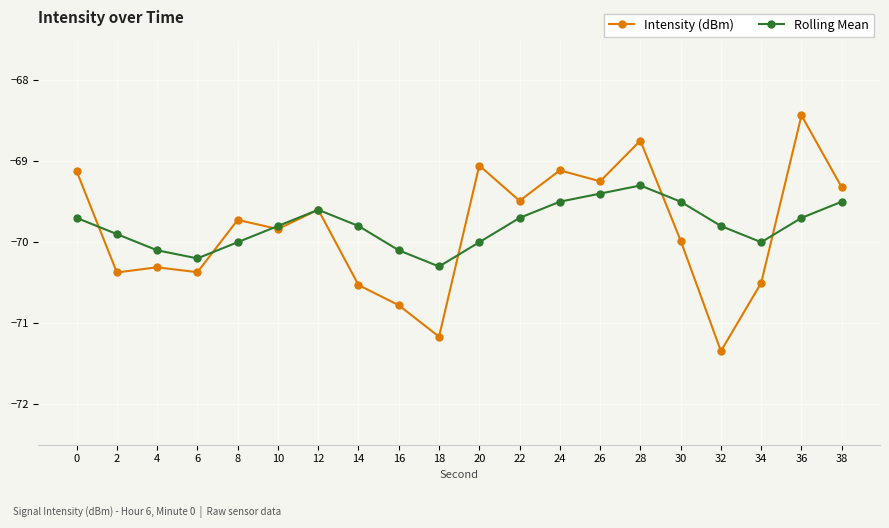

At how many categories does at least one series exceed -71?

20